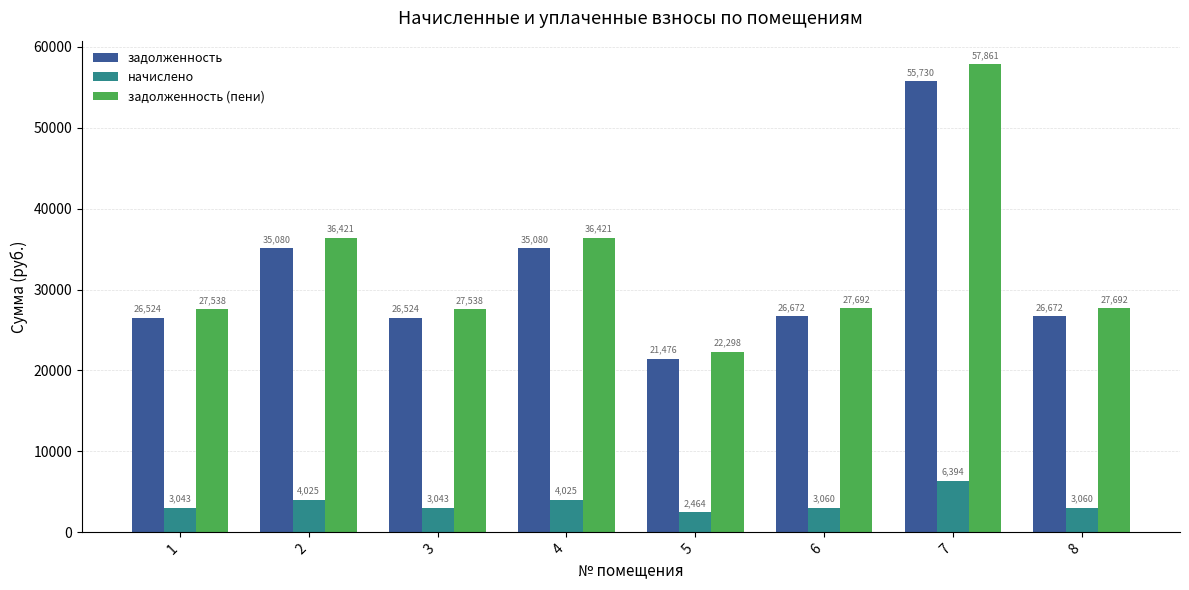

What are all the series names shown in the legend?

задолженность, начислено, задолженность (пени)